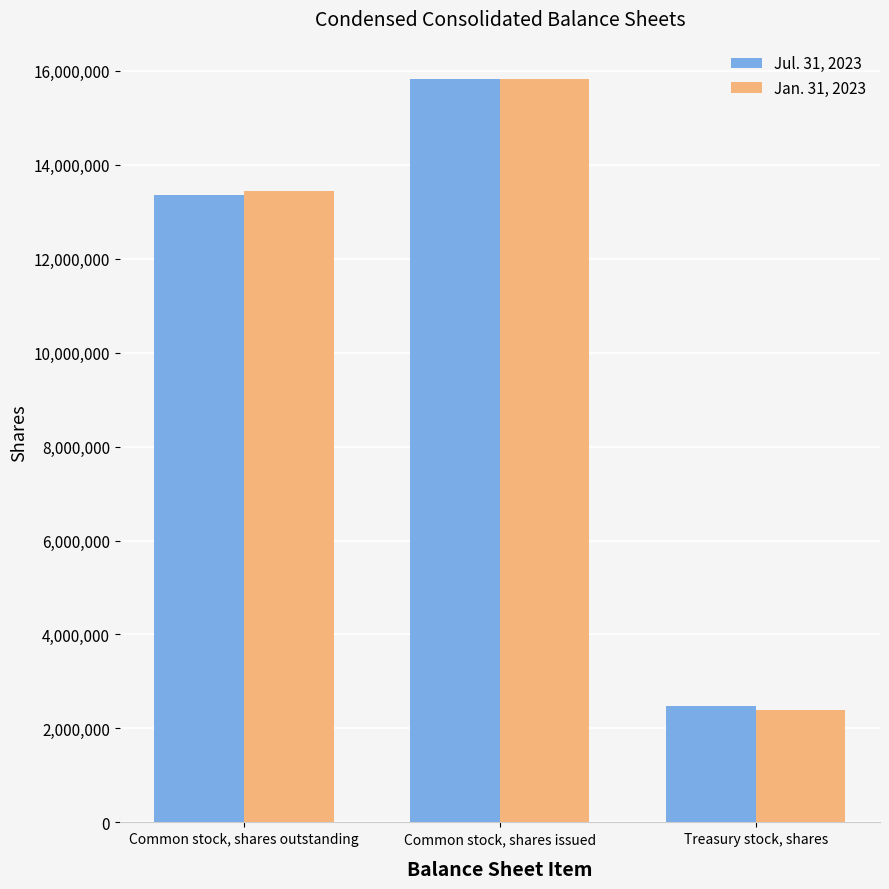

What is the label of the 1st bar from the right?

Treasury stock, shares